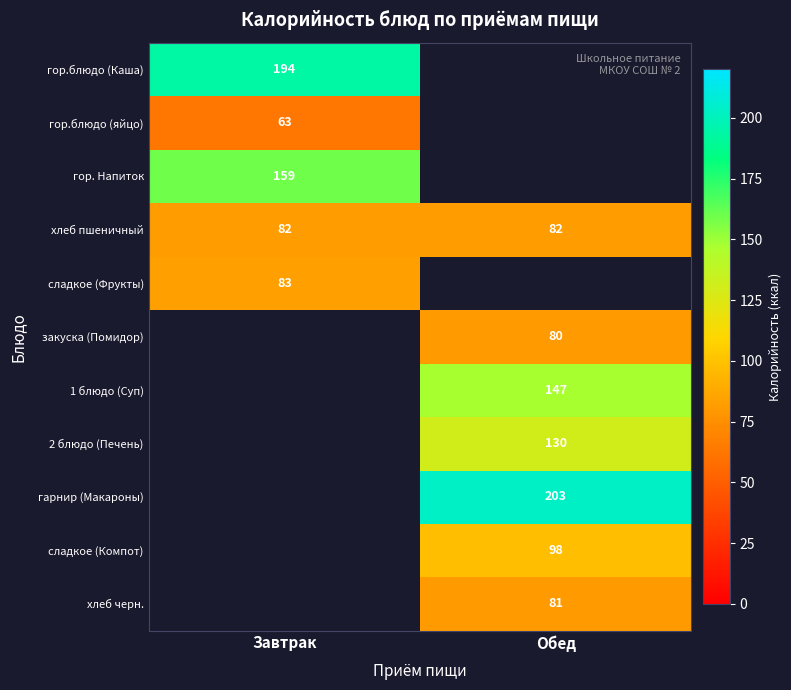

True or false: хлеб пшеничный has a value of 133 at Завтрак.

False